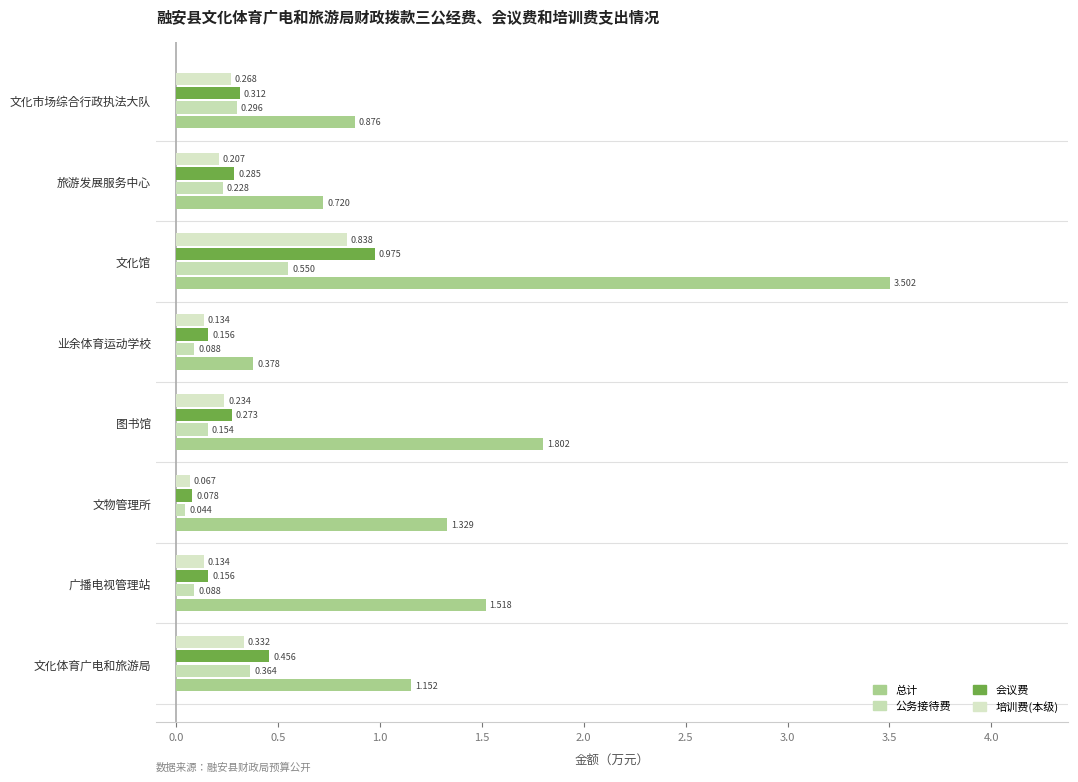

How many series are shown in this chart?

4